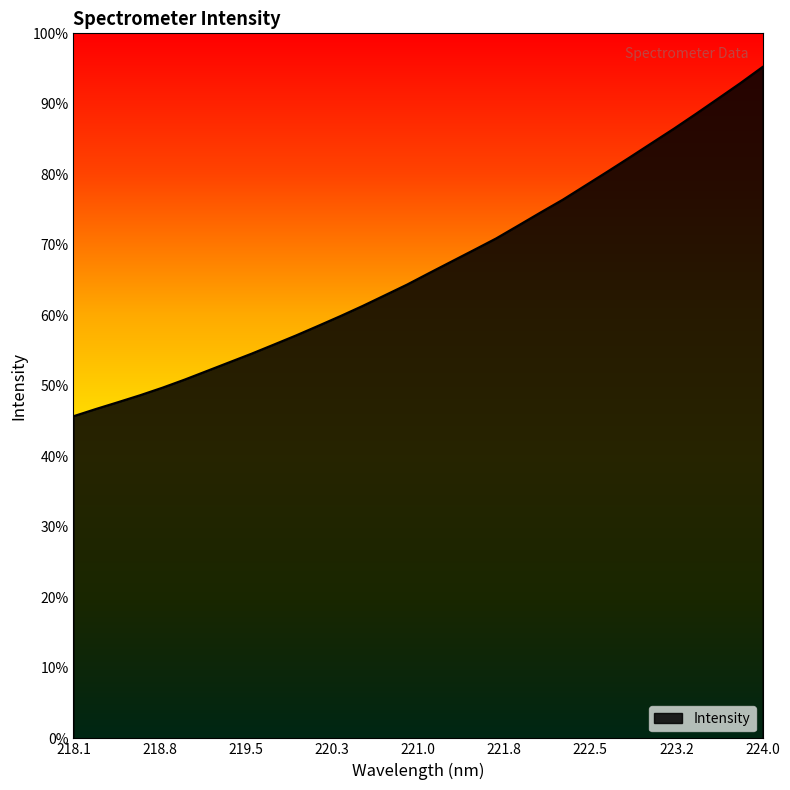

True or false: there are more than 1 points higher than both neighbors.

False